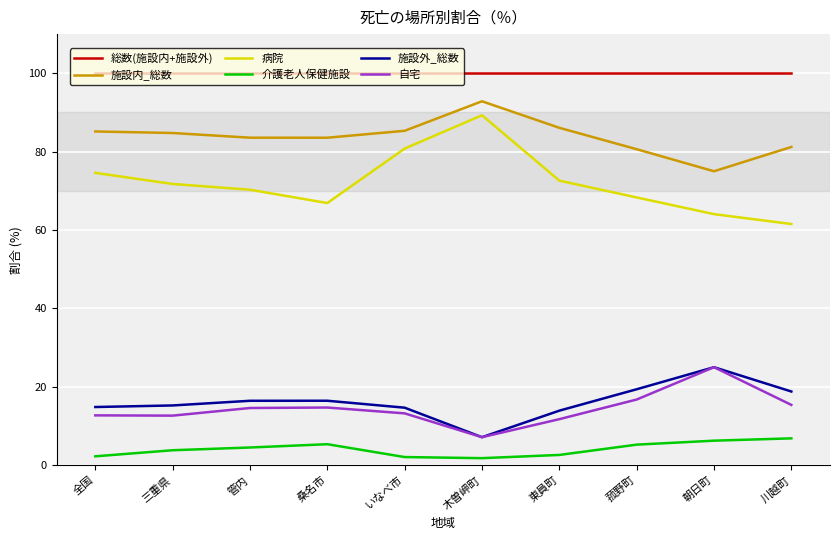

Is it true that 自宅 equals 18.3 at 全国?

False